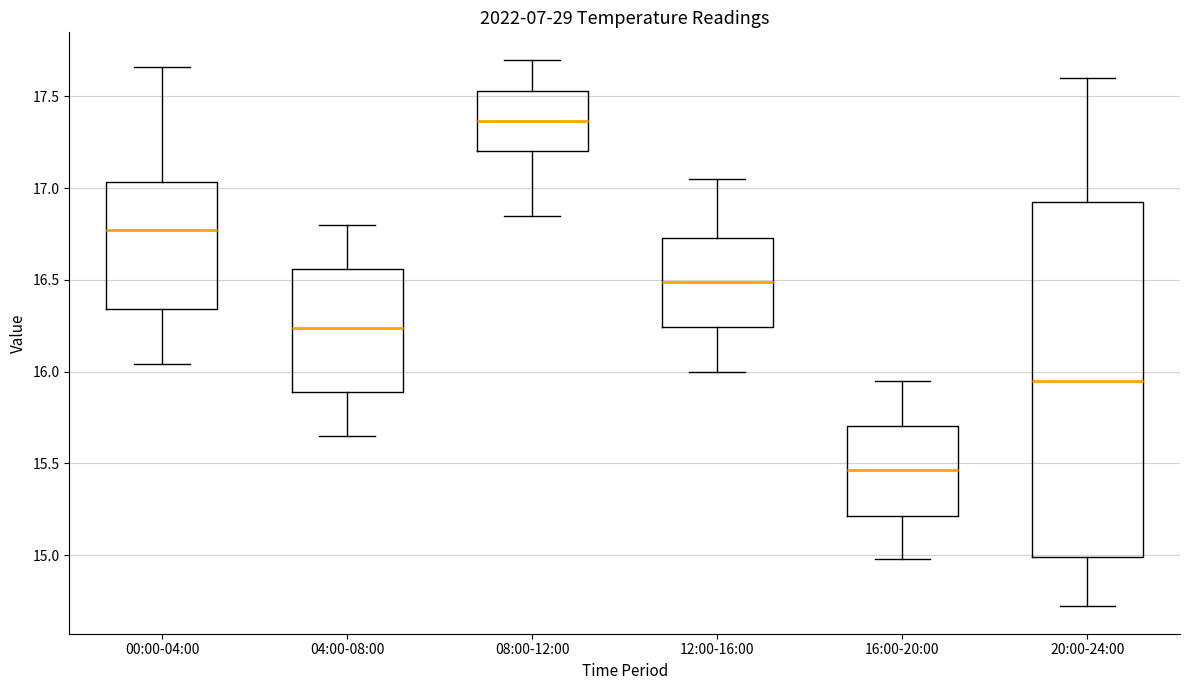

Which box has the highest median line?

08:00-12:00